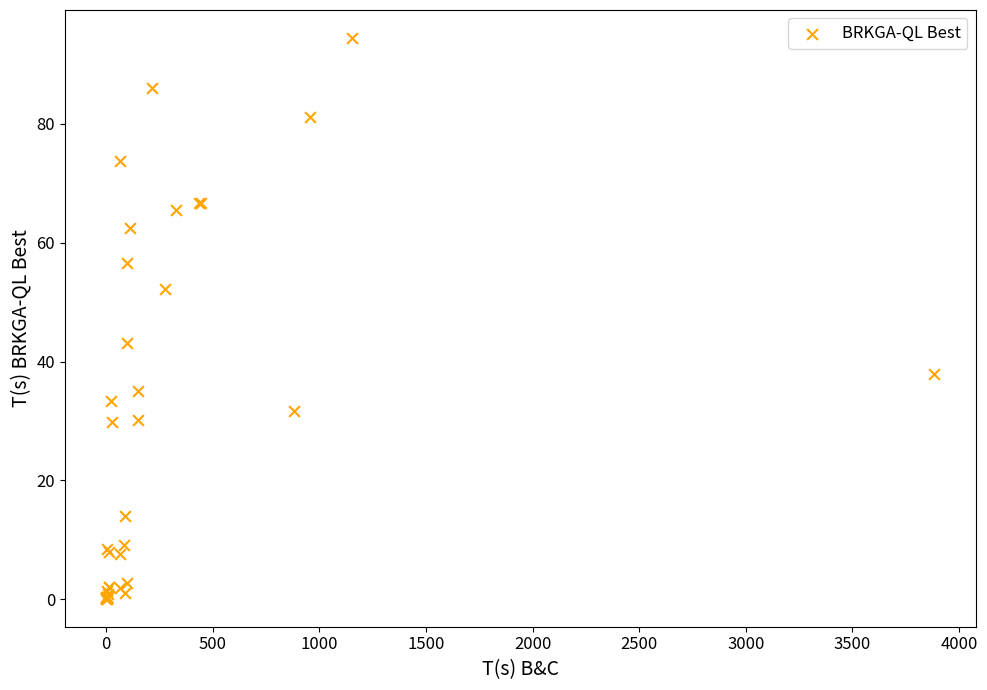

What Y value in the scatter plot is closest to 47?

43.1